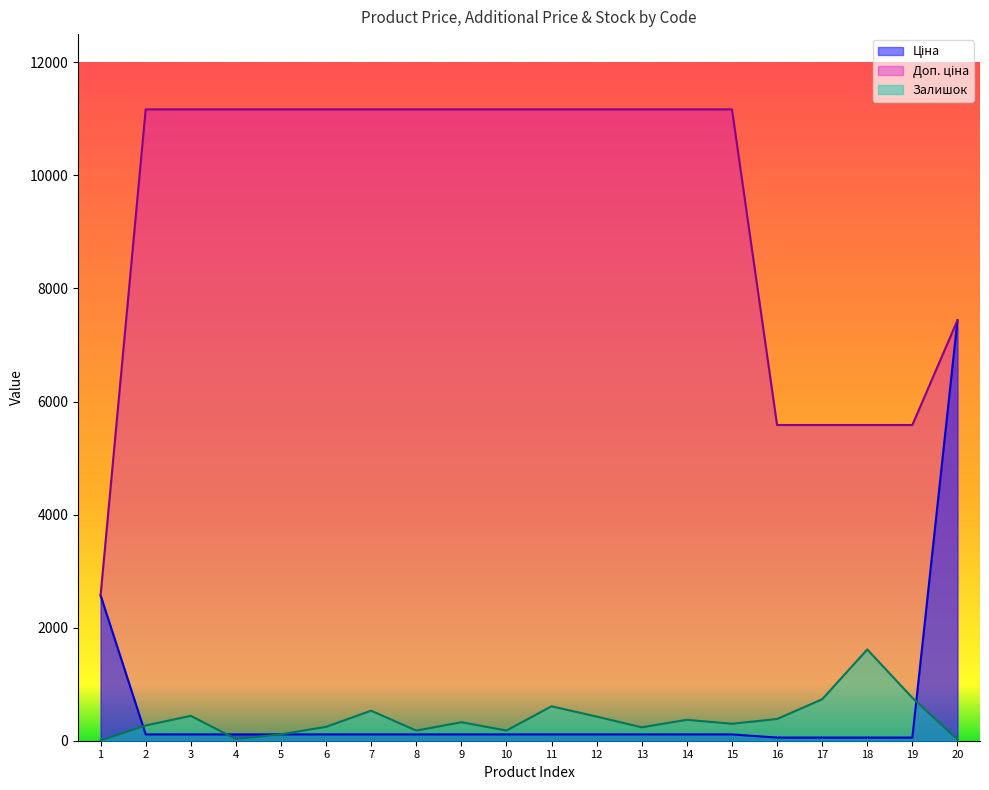

At which category is the sum across all series the highest?

20